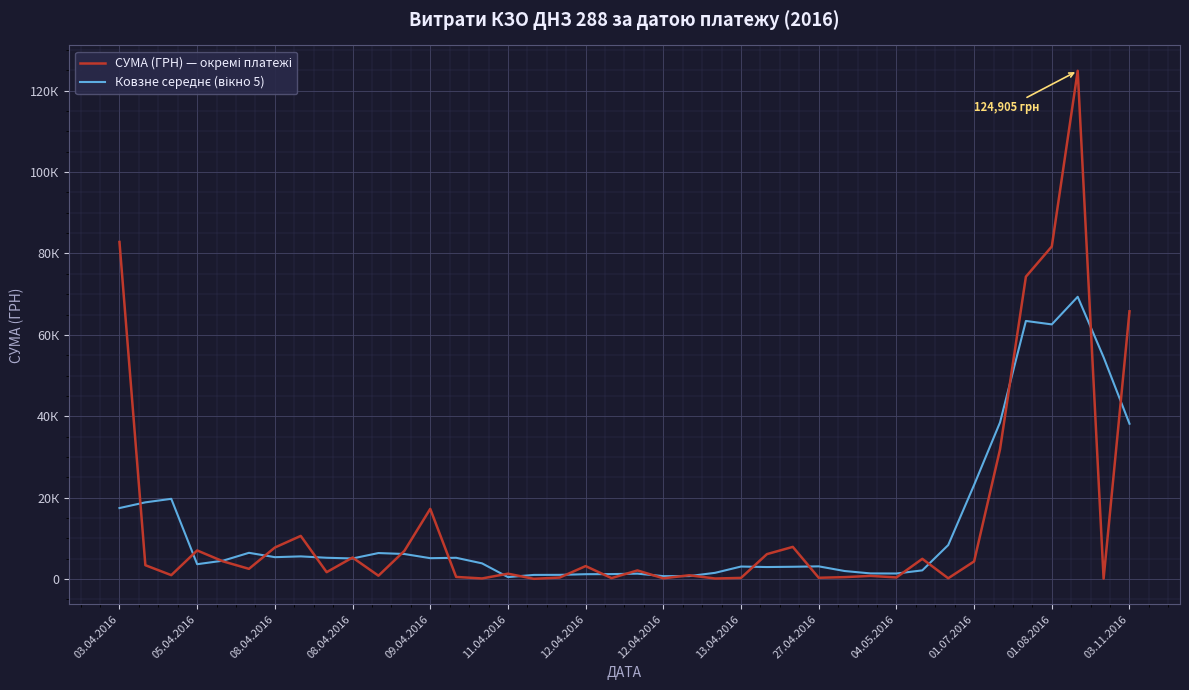

Is this an area chart (filled region under the line)?

No